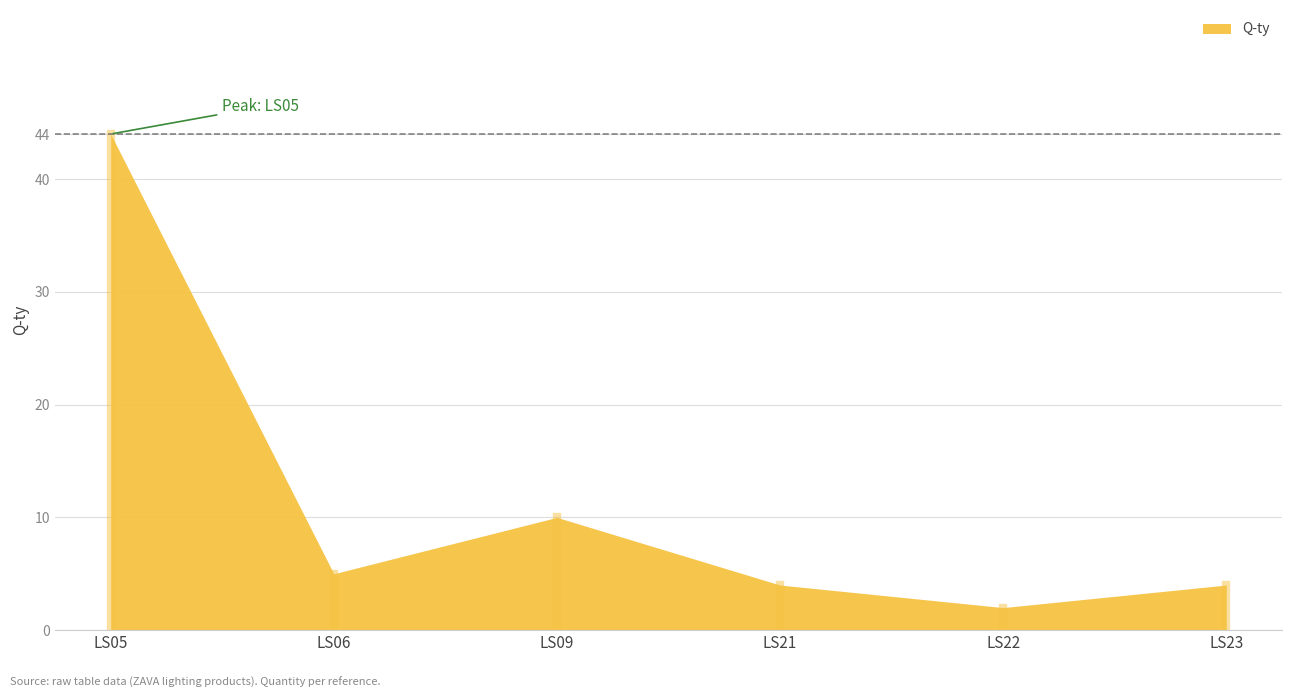

Reading right to left, what are all the values shown in this chart?

4	2	4	10	5	44